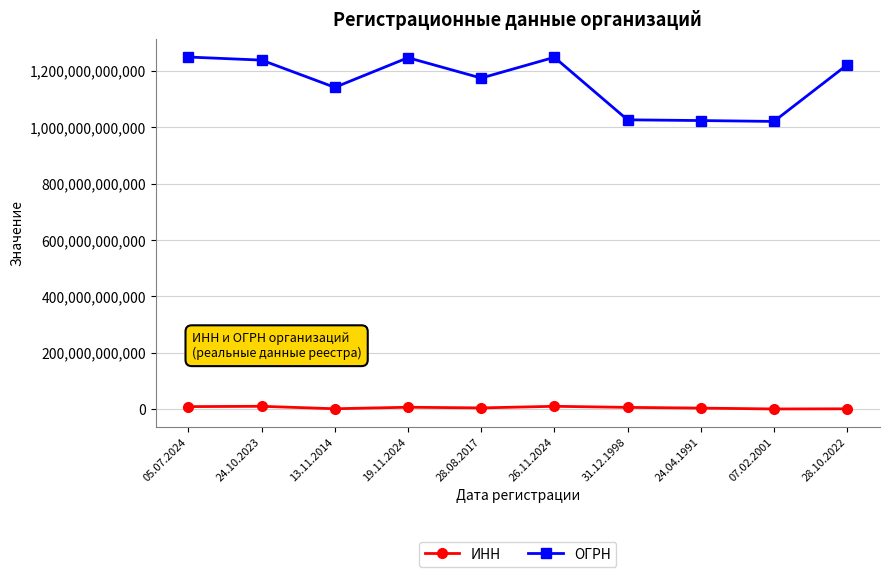

What is the difference between the maximum and minimum values in the ОГРН series?

228396919212